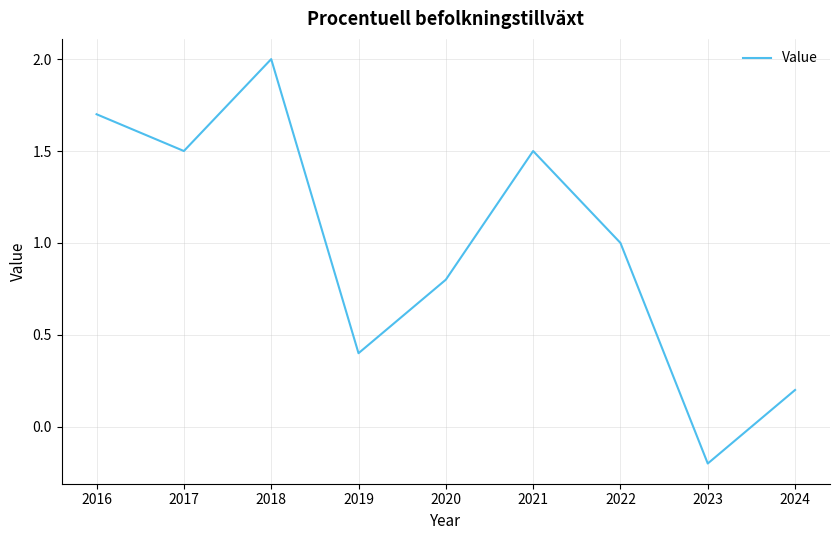

The value at 2024 is 0.4. True or false?

False